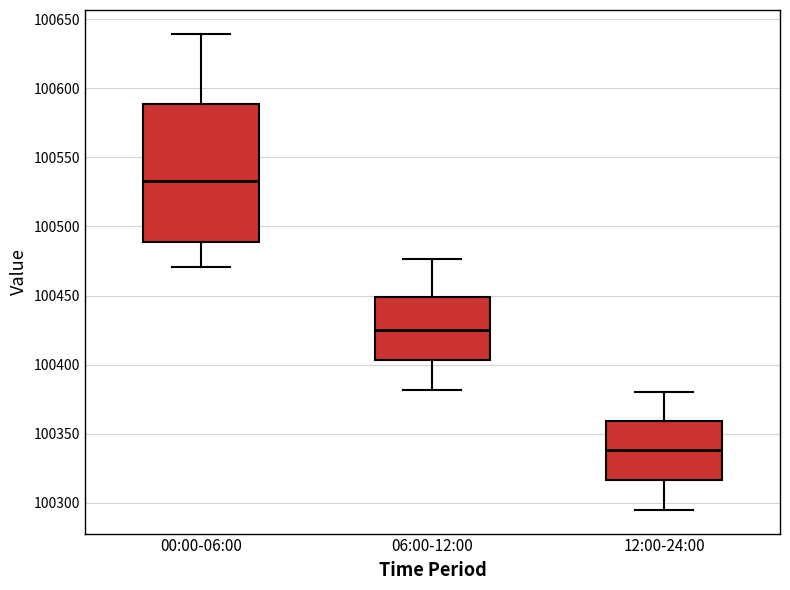

Which box has the highest median line?

00:00-06:00